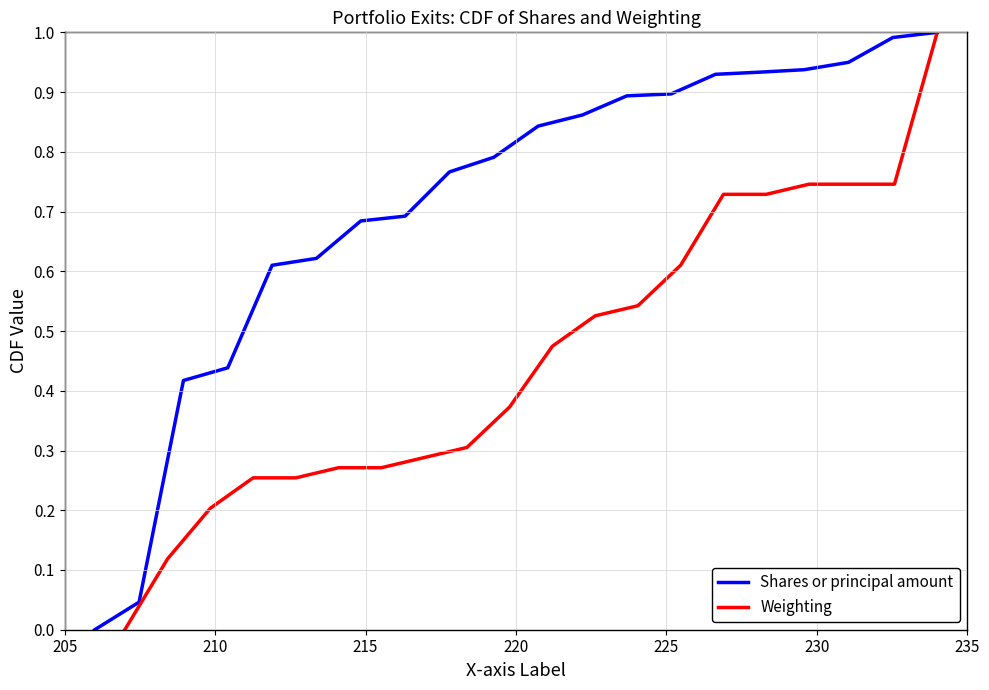

At how many categories does at least one series exceed 0?

19